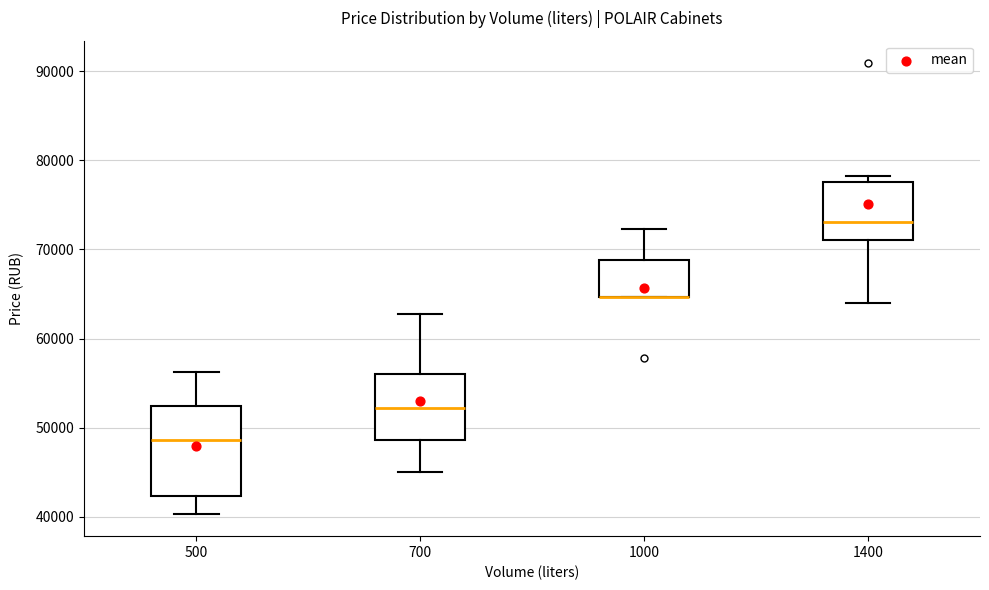

Reading left to right, read every box against the y-axis: the position of its median line, the range the box covers, and the ends of its whiskers. The values are not printed on the chart, so give them approximately, as read against the axis.

500: median 49000, box 42000 to 52000, whiskers 40000 to 56000
700: median 52000, box 49000 to 56000, whiskers 45000 to 63000
1000: median 65000 (drawn on the box's lower edge), box 65000 to 69000, whiskers 65000 to 72000
1400: median 73000, box 71000 to 78000, whiskers 64000 to 78000 (just above the box's upper edge)